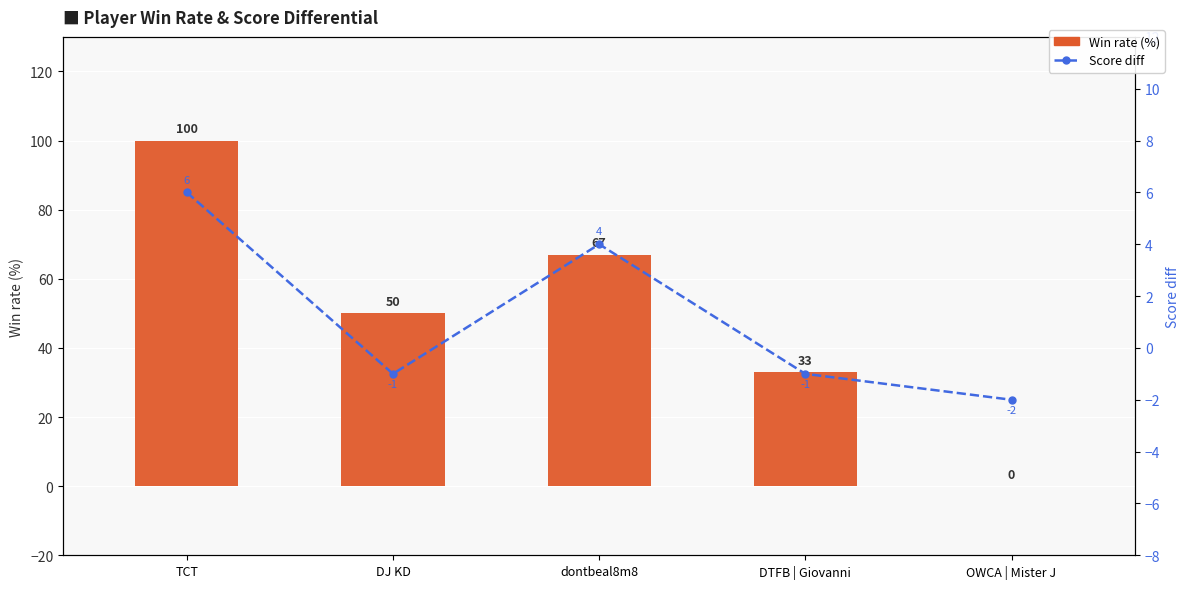

What is the minimum value shown in the chart?

-2